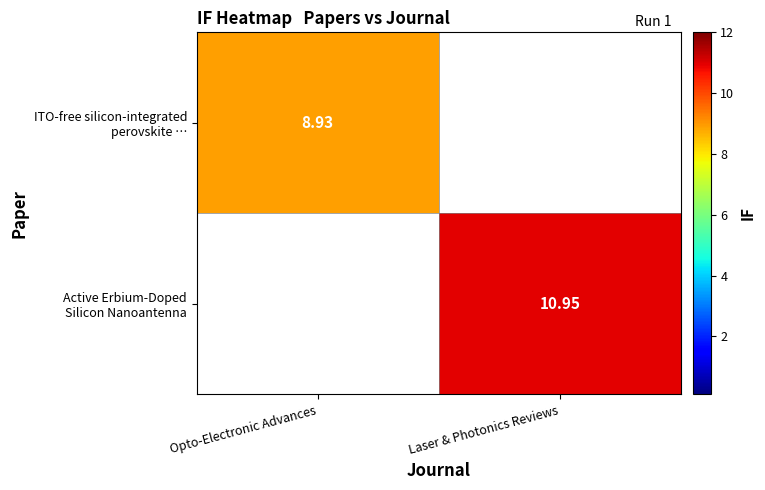

True or false: ITO-free silicon-integrated perovskite … has a value of 8.9 at Opto-Electronic Advances.

True